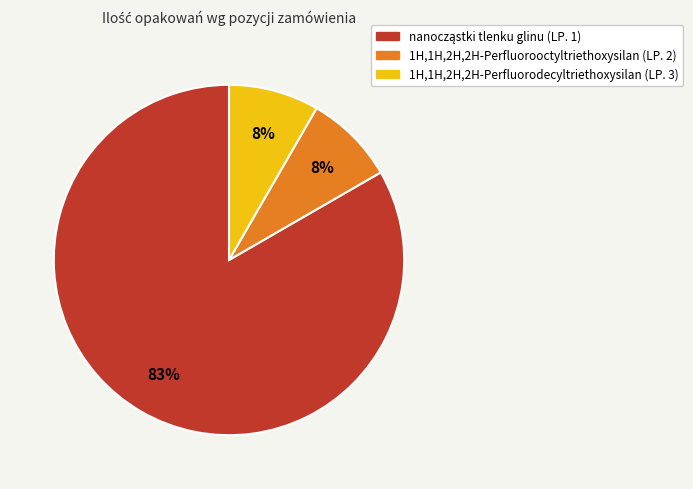

To the nearest percent, what is the average slice percentage?

33%